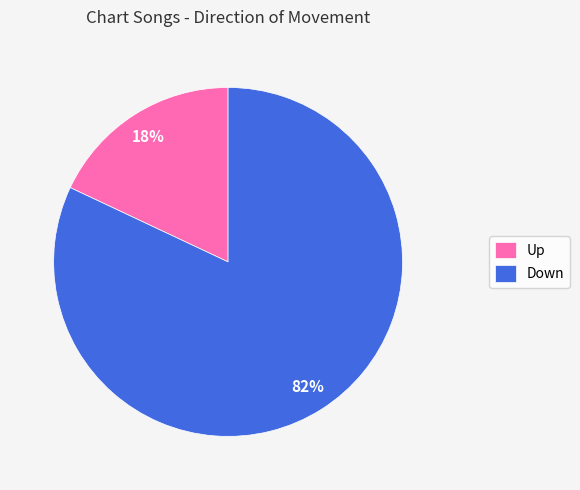

Count the number of slices in the pie.

2